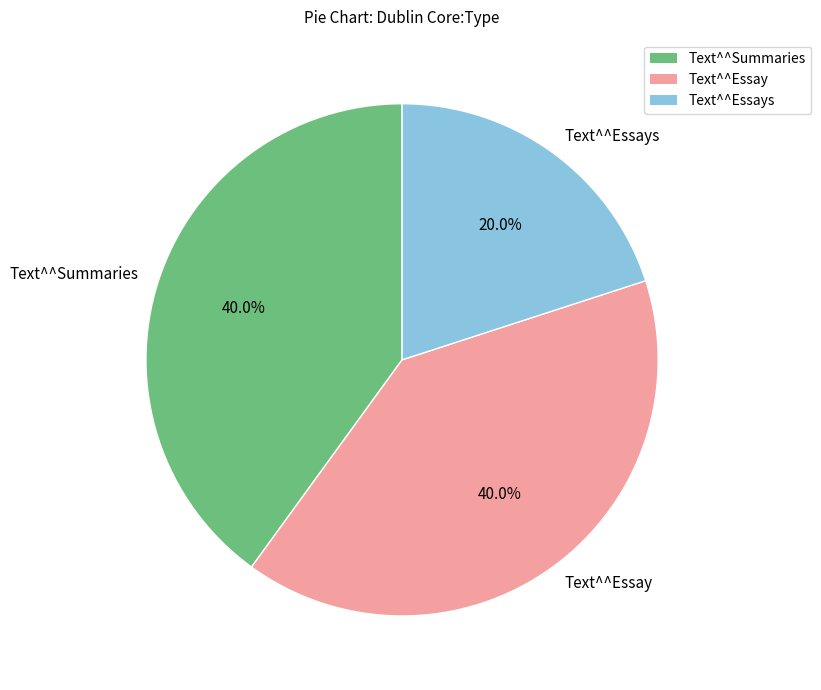

Combined, what portion of the pie is Text^^Essay and Text^^Essays?

60.0%